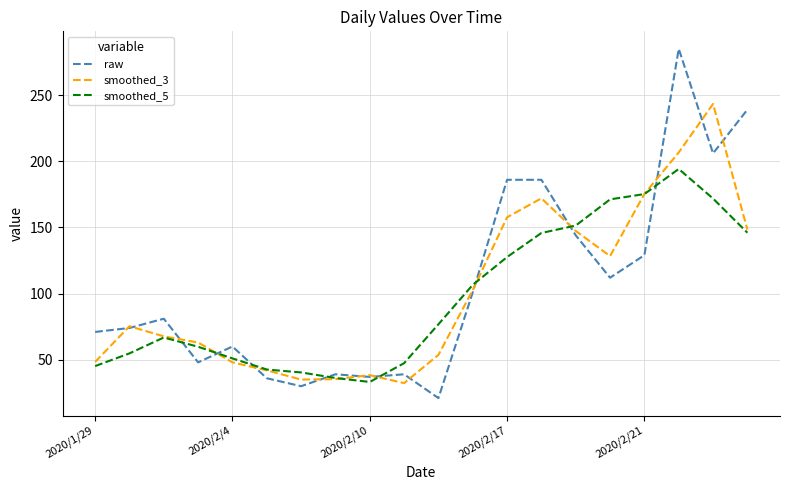

Which series has the largest range (max minus min)?

raw